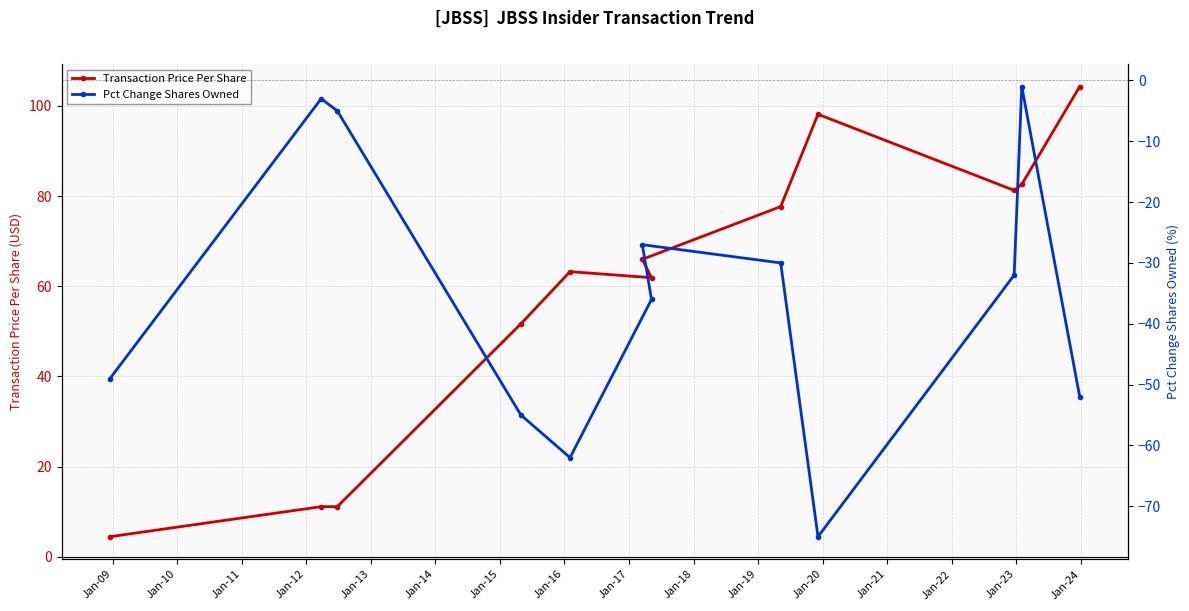

What is the value of the Transaction Price Per Share point at the 6th from the left?

66.0